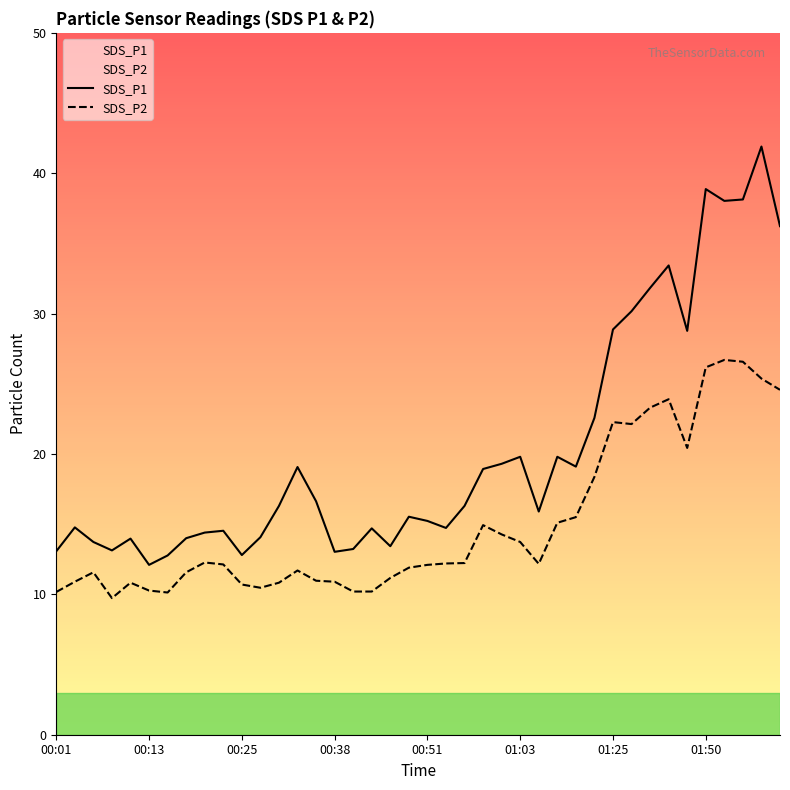

What is the difference between the maximum and minimum values in the SDS_P1 series?

29.8